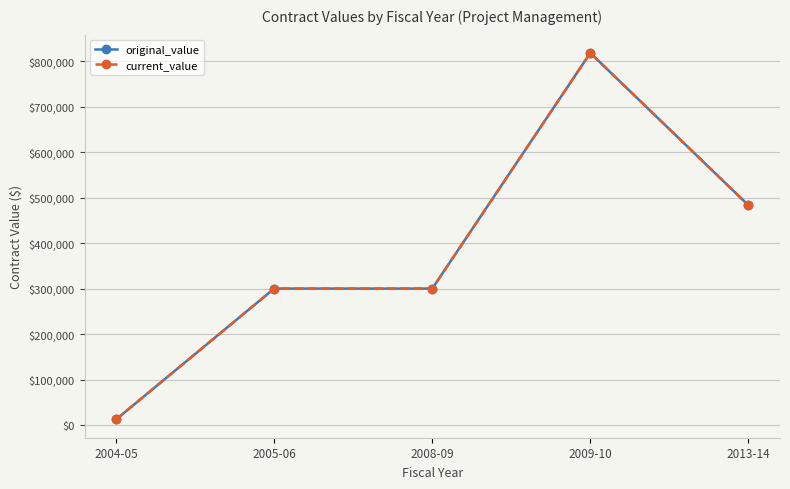

What is the sum of all original_value values?

1913234.8